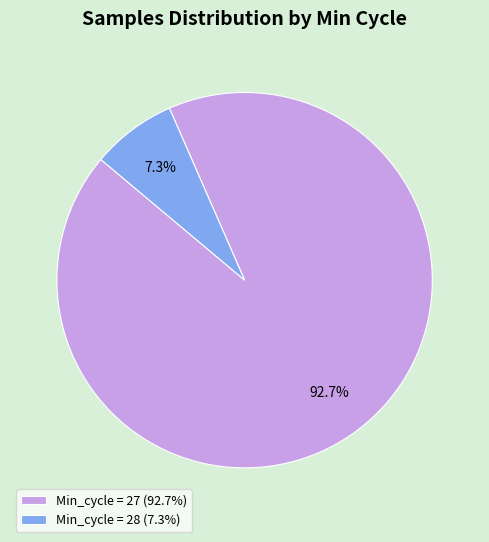

What is the smallest slice in the pie chart?

Min_cycle = 28 (7.3%)